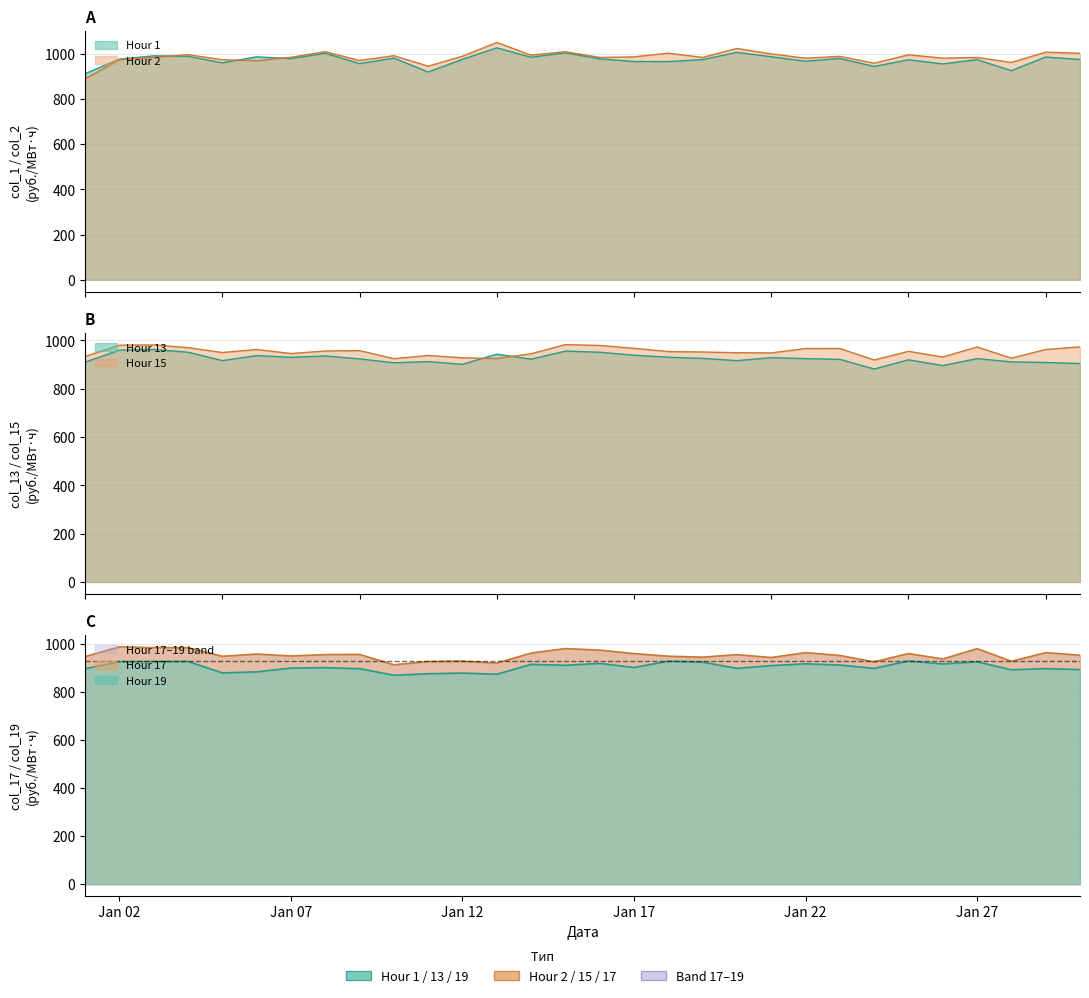

What is the value of the col_13 point at the 15th from the left?

955.6